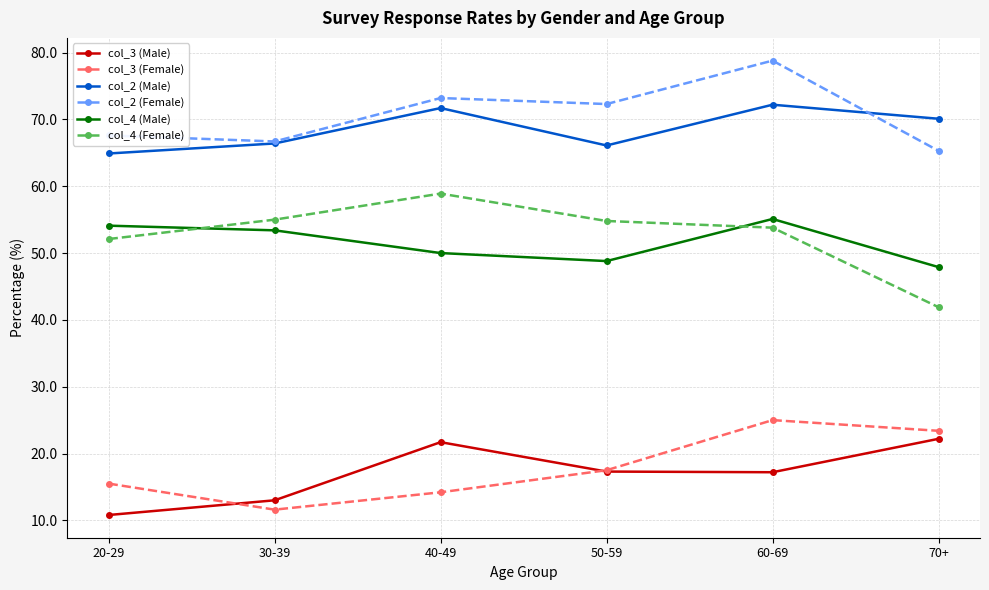

Where is the first local maximum for col_2 (Male)?

40-49